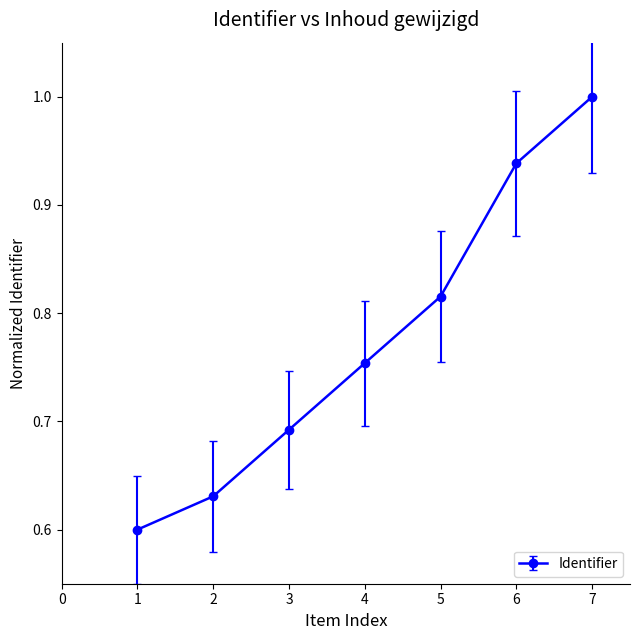

Which has a higher value, 7 or 5?

7